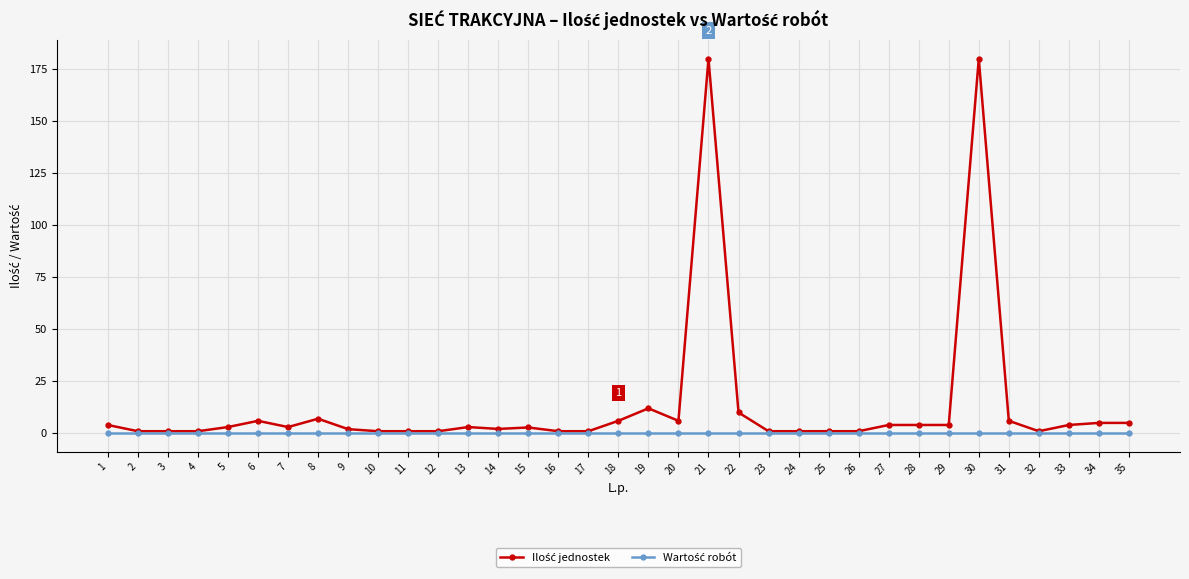

Is this an area chart (filled region under the line)?

No